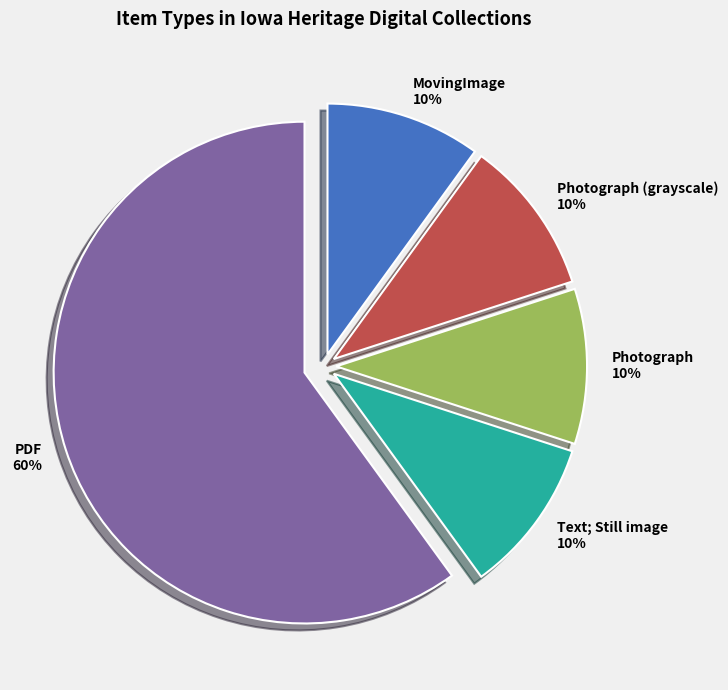

To the nearest percent, what is the difference between the largest and smallest slice percentages?

50%